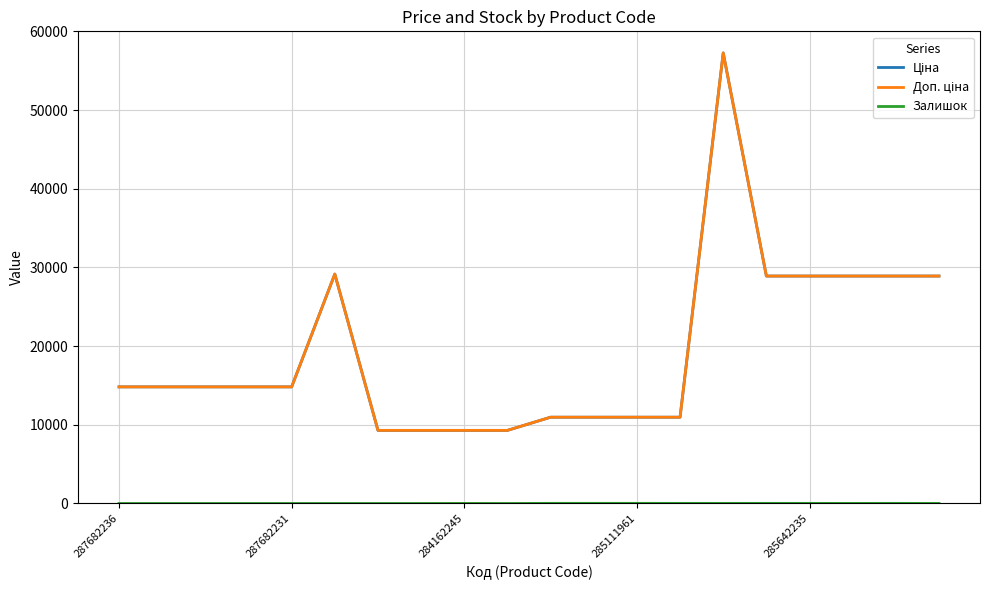

Is this an area chart (filled region under the line)?

No